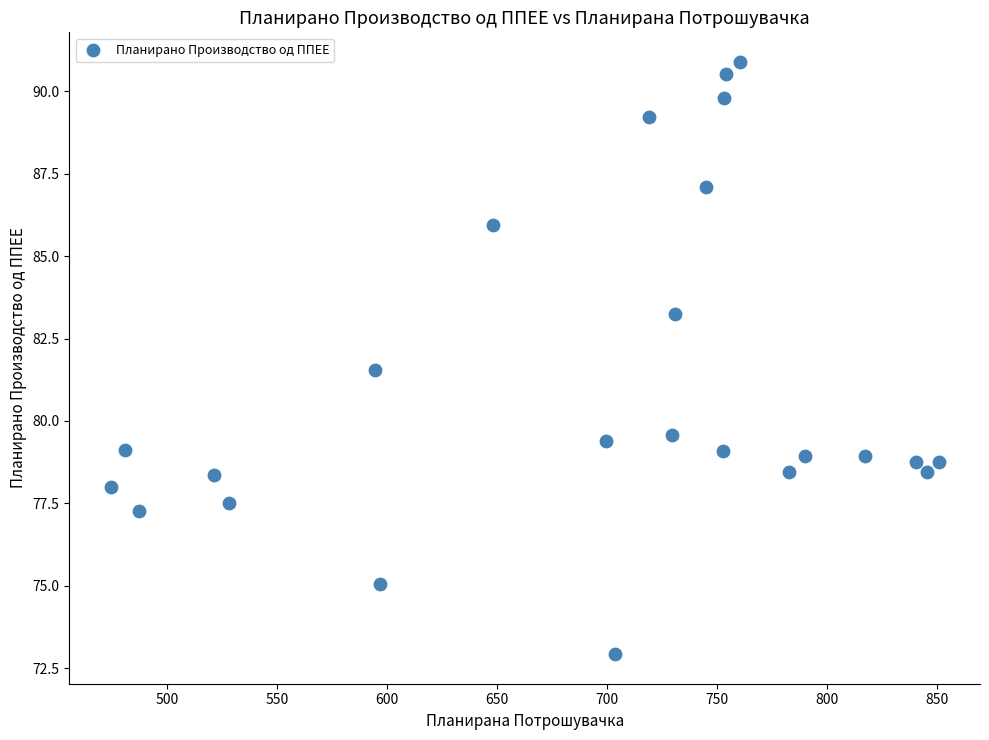

What Y value in the scatter plot is closest to 81?

81.5